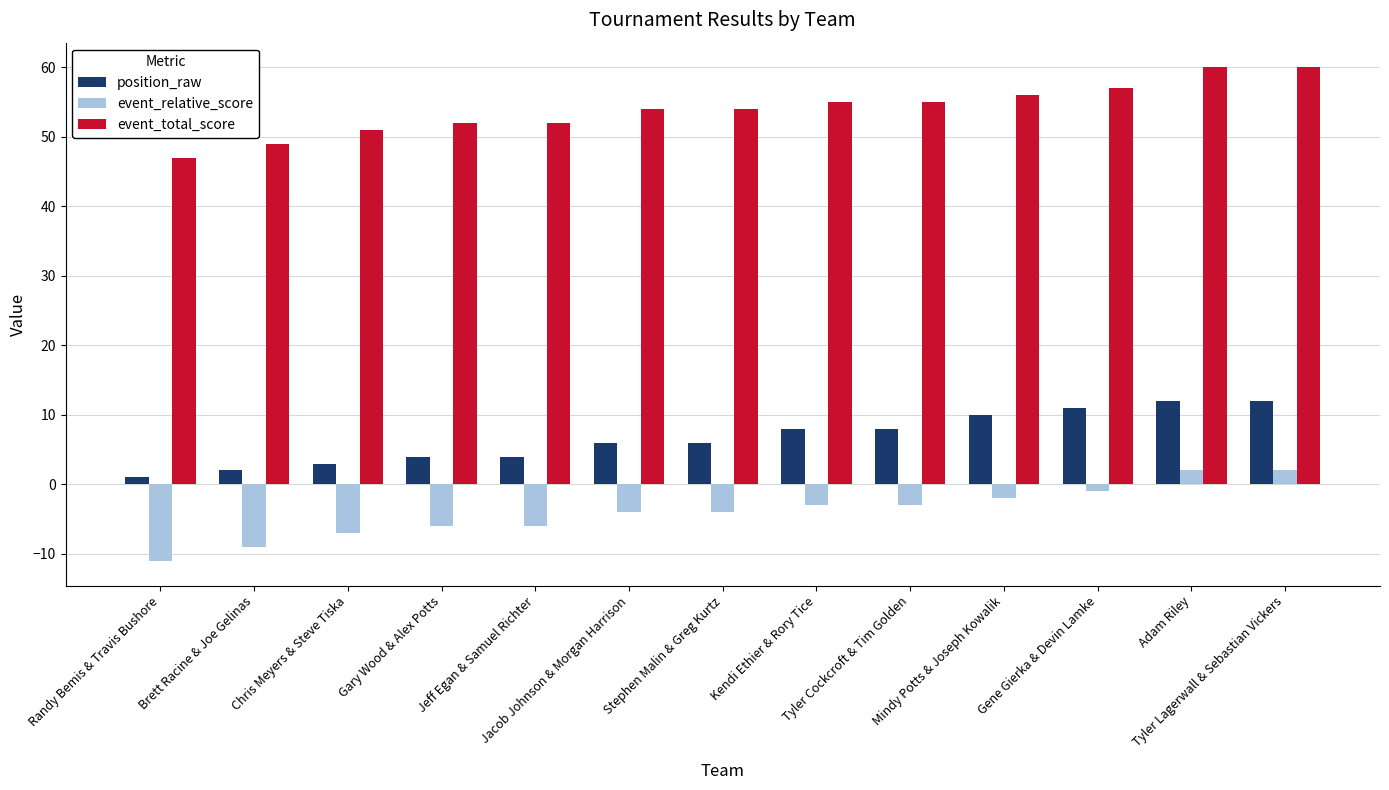

Reading left to right, transcribe all the data shown in this chart.

position_raw: Randy Bemis & Travis Bushore=1	Brett Racine & Joe Gelinas=2	Chris Meyers & Steve Tiska=3	Gary Wood & Alex Potts=4	Jeff Egan & Samuel Richter=4	Jacob Johnson & Morgan Harrison=6	Stephen Malin & Greg Kurtz=6	Kendi Ethier & Rory Tice=8	Tyler Cockcroft & Tim Golden=8	Mindy Potts & Joseph Kowalik=10	Gene Gierka & Devin Lamke=11	Adam Riley=12	Tyler Lagerwall & Sebastian Vickers=12
event_relative_score: Randy Bemis & Travis Bushore=-11	Brett Racine & Joe Gelinas=-9	Chris Meyers & Steve Tiska=-7	Gary Wood & Alex Potts=-6	Jeff Egan & Samuel Richter=-6	Jacob Johnson & Morgan Harrison=-4	Stephen Malin & Greg Kurtz=-4	Kendi Ethier & Rory Tice=-3	Tyler Cockcroft & Tim Golden=-3	Mindy Potts & Joseph Kowalik=-2	Gene Gierka & Devin Lamke=-1	Adam Riley=2	Tyler Lagerwall & Sebastian Vickers=2
event_total_score: Randy Bemis & Travis Bushore=47	Brett Racine & Joe Gelinas=49	Chris Meyers & Steve Tiska=51	Gary Wood & Alex Potts=52	Jeff Egan & Samuel Richter=52	Jacob Johnson & Morgan Harrison=54	Stephen Malin & Greg Kurtz=54	Kendi Ethier & Rory Tice=55	Tyler Cockcroft & Tim Golden=55	Mindy Potts & Joseph Kowalik=56	Gene Gierka & Devin Lamke=57	Adam Riley=60	Tyler Lagerwall & Sebastian Vickers=60